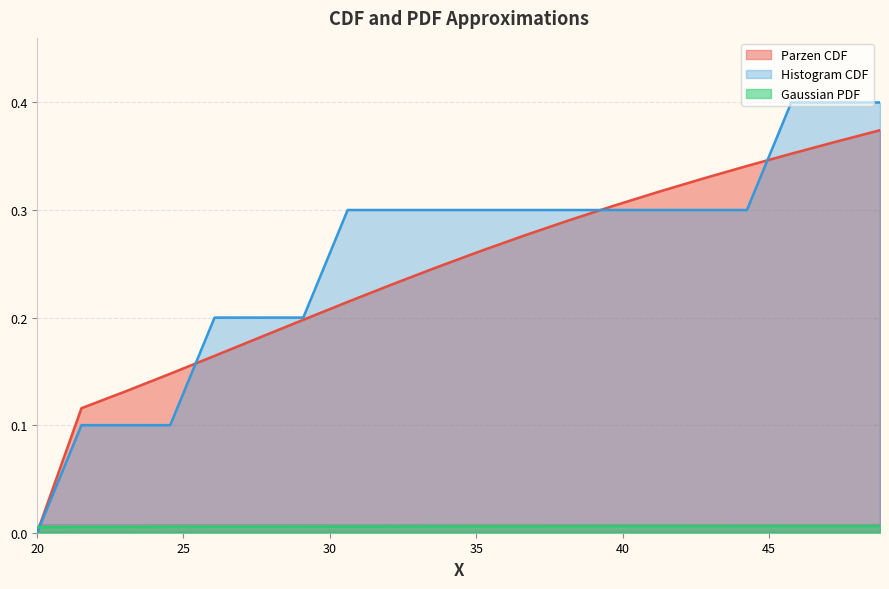

How many Parzen CDF values are between 0 and 1?

20